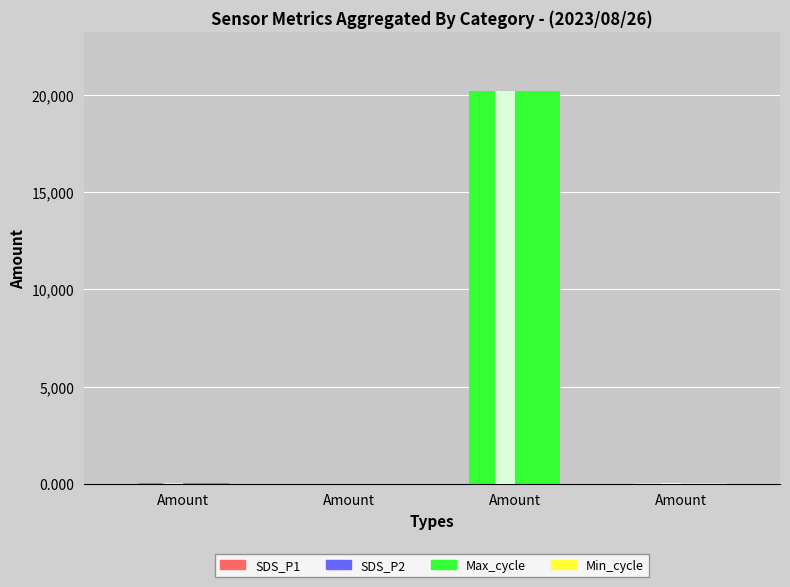

What is the label of the 1st bar from the left?

SDS_P1